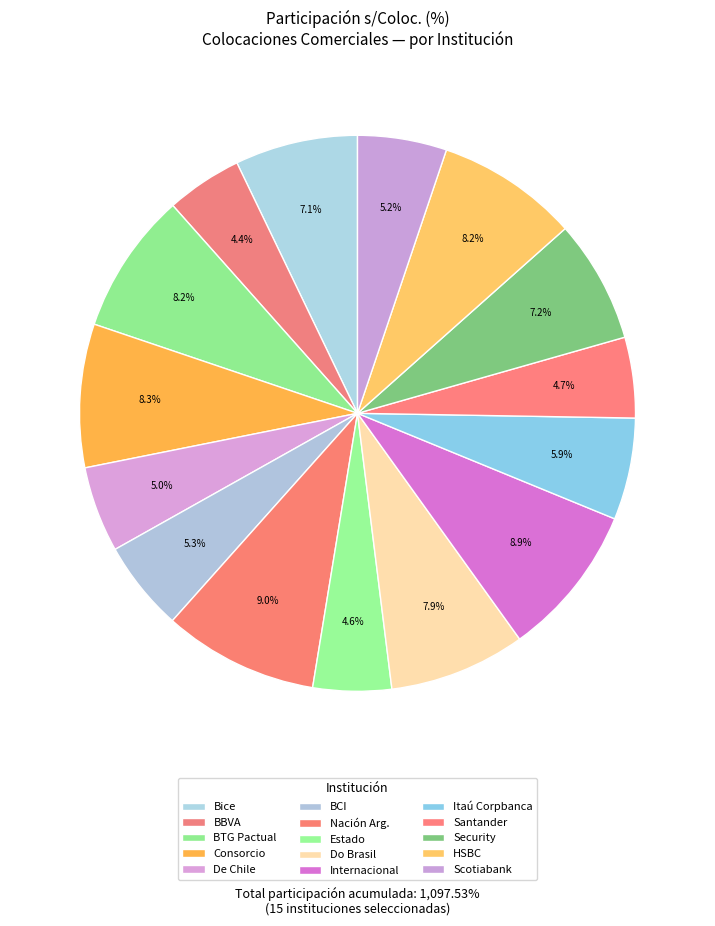

Count the number of slices in the pie.

15